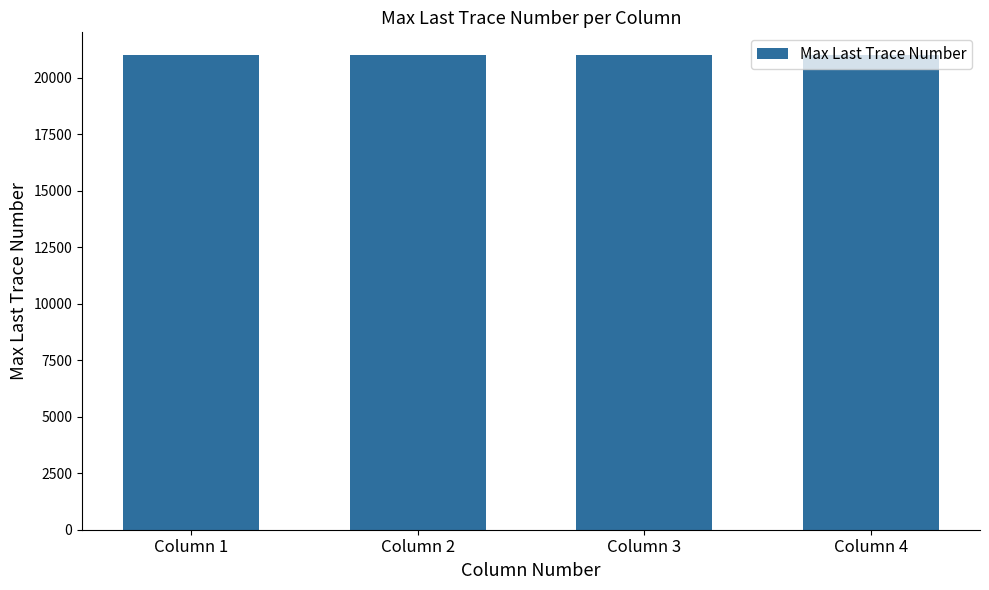

What is the ratio of the value at Column 3 to the value at Column 1?

1.0